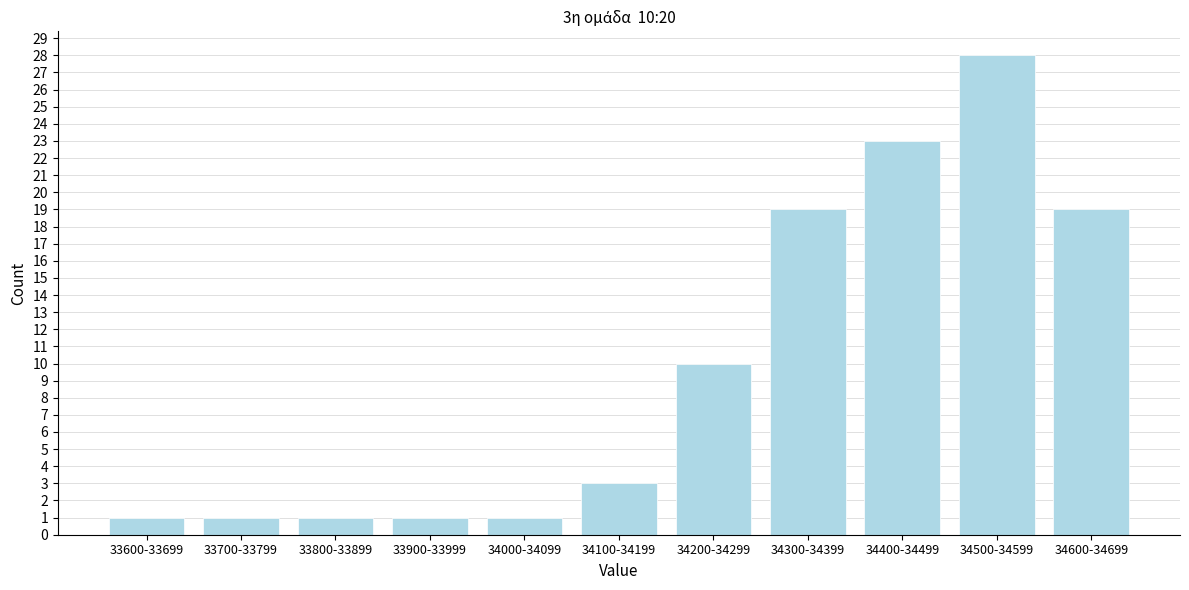

Reading right to left, list all the values displayed in this chart.

19	28	23	19	10	3	1	1	1	1	1